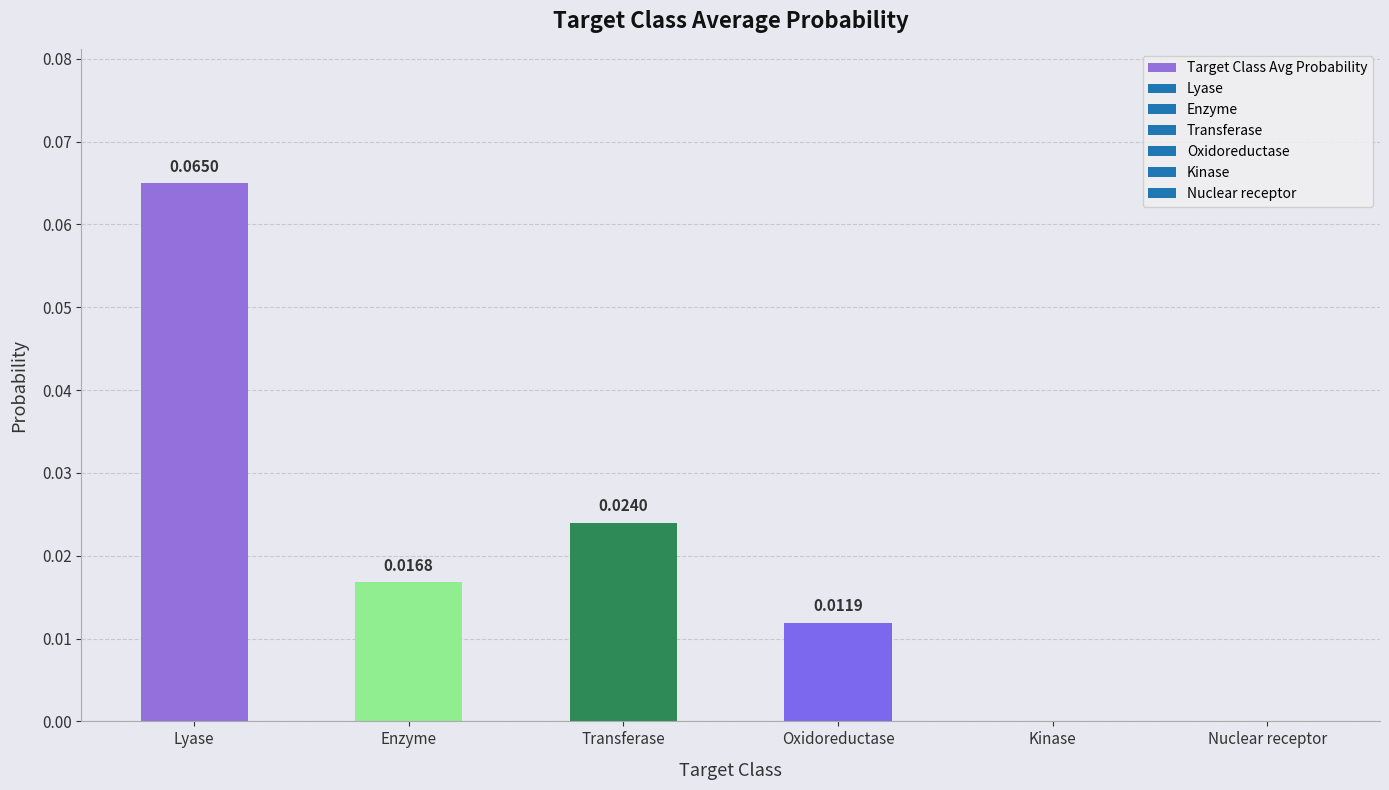

Which category has the highest value across all series?

Lyase